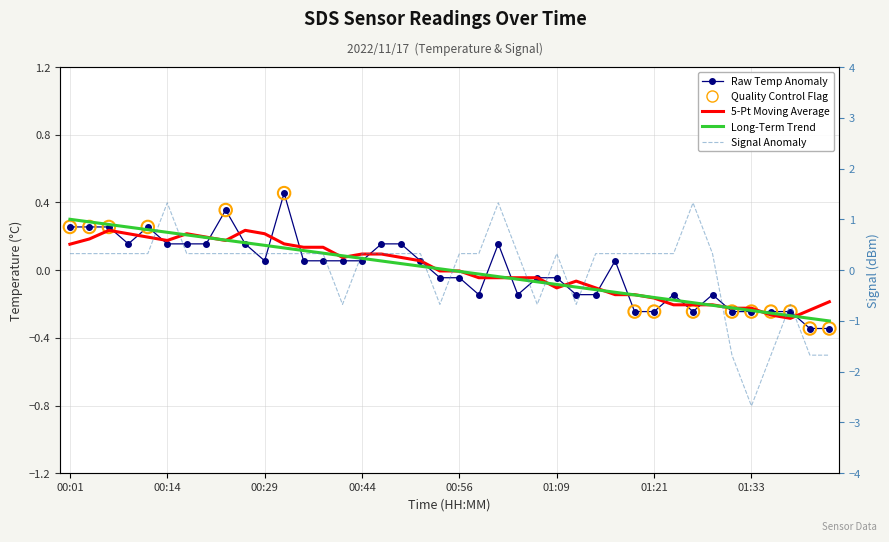

At how many categories does at least one series exceed -1?

40